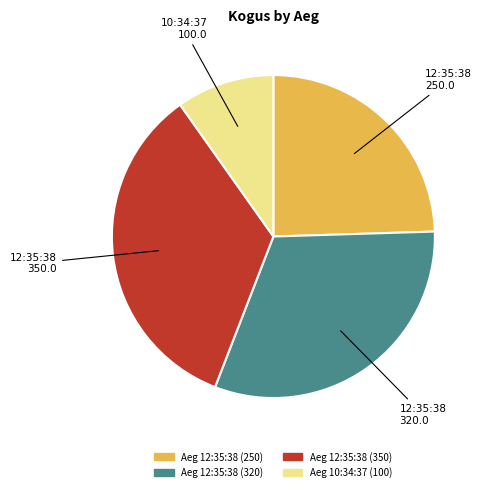

Does any single category account for the majority?

No